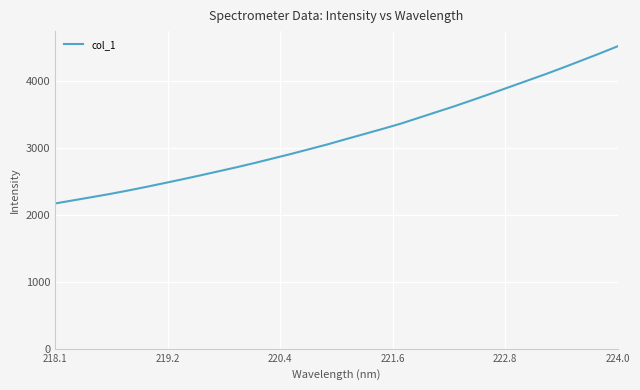

What is the maximum value shown in the chart?

4522.3